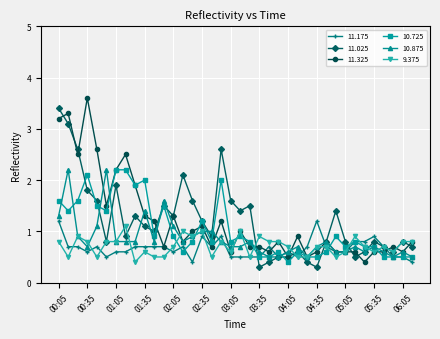

Which series ends up on top after the final intersection of 10.725 and 9.375?

9.375